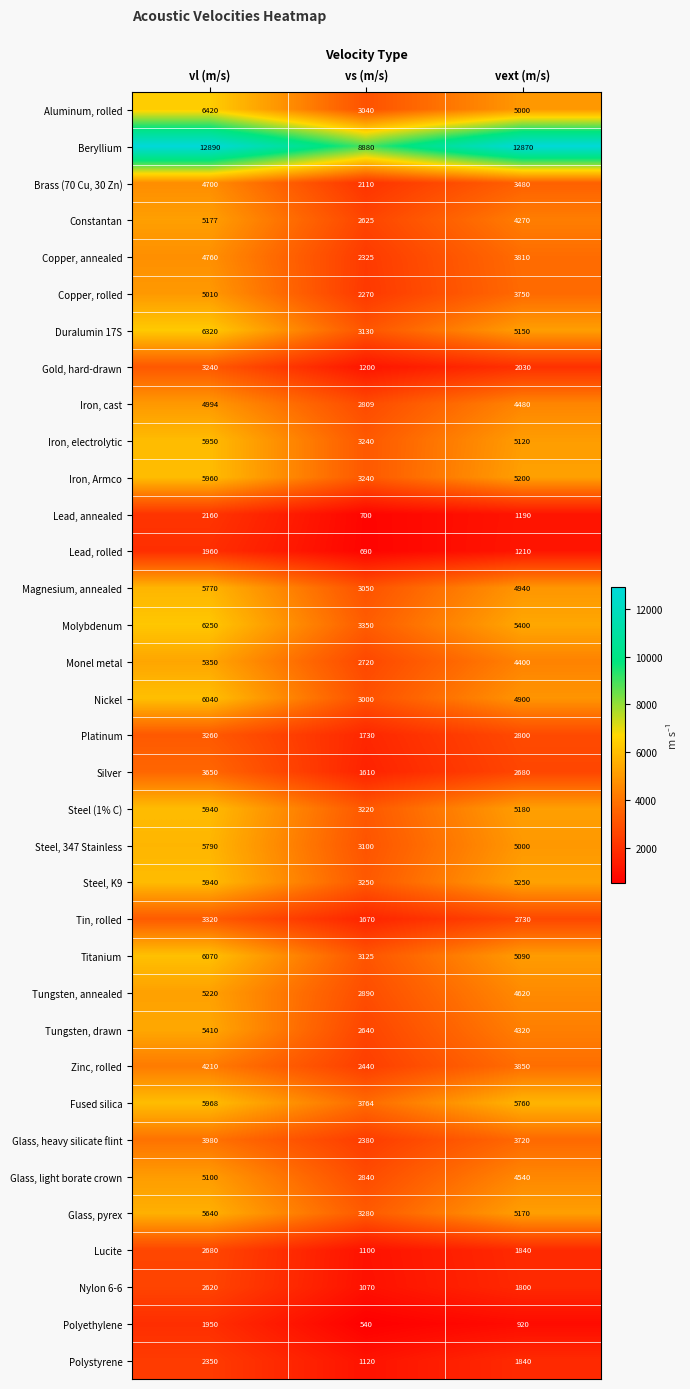

What is the difference between the maximum and minimum values in the Steel, K9 series?

2690